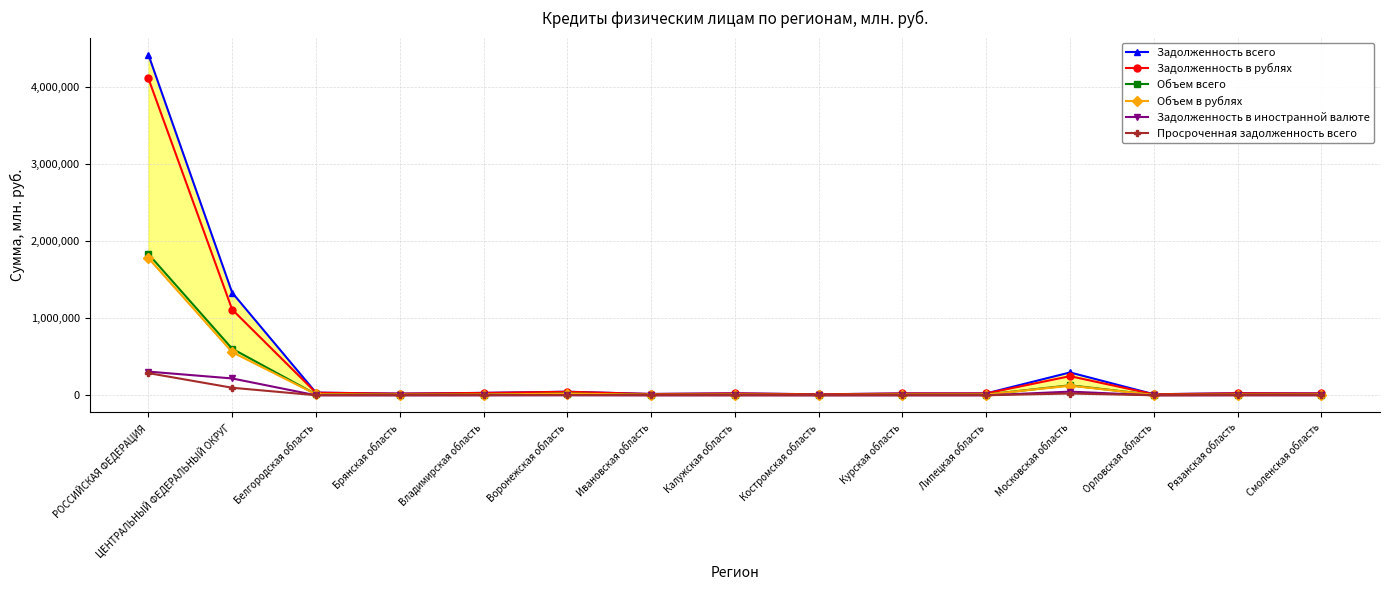

Which category has the highest value in the Задолженность всего series?

РОССИЙСКАЯ ФЕДЕРАЦИЯ